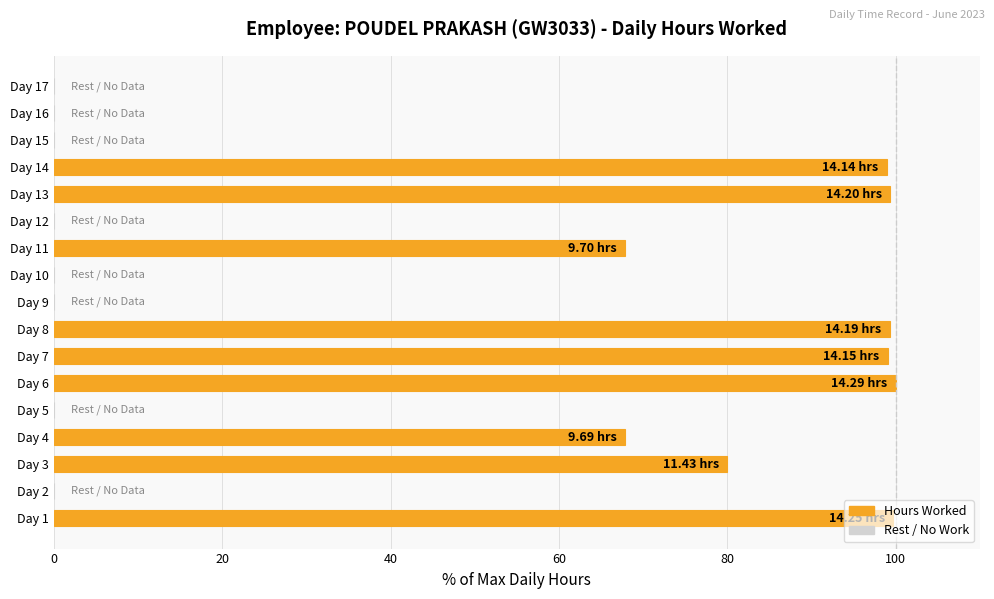

What is the change in value from Day 1 to Day 10?

-99.7